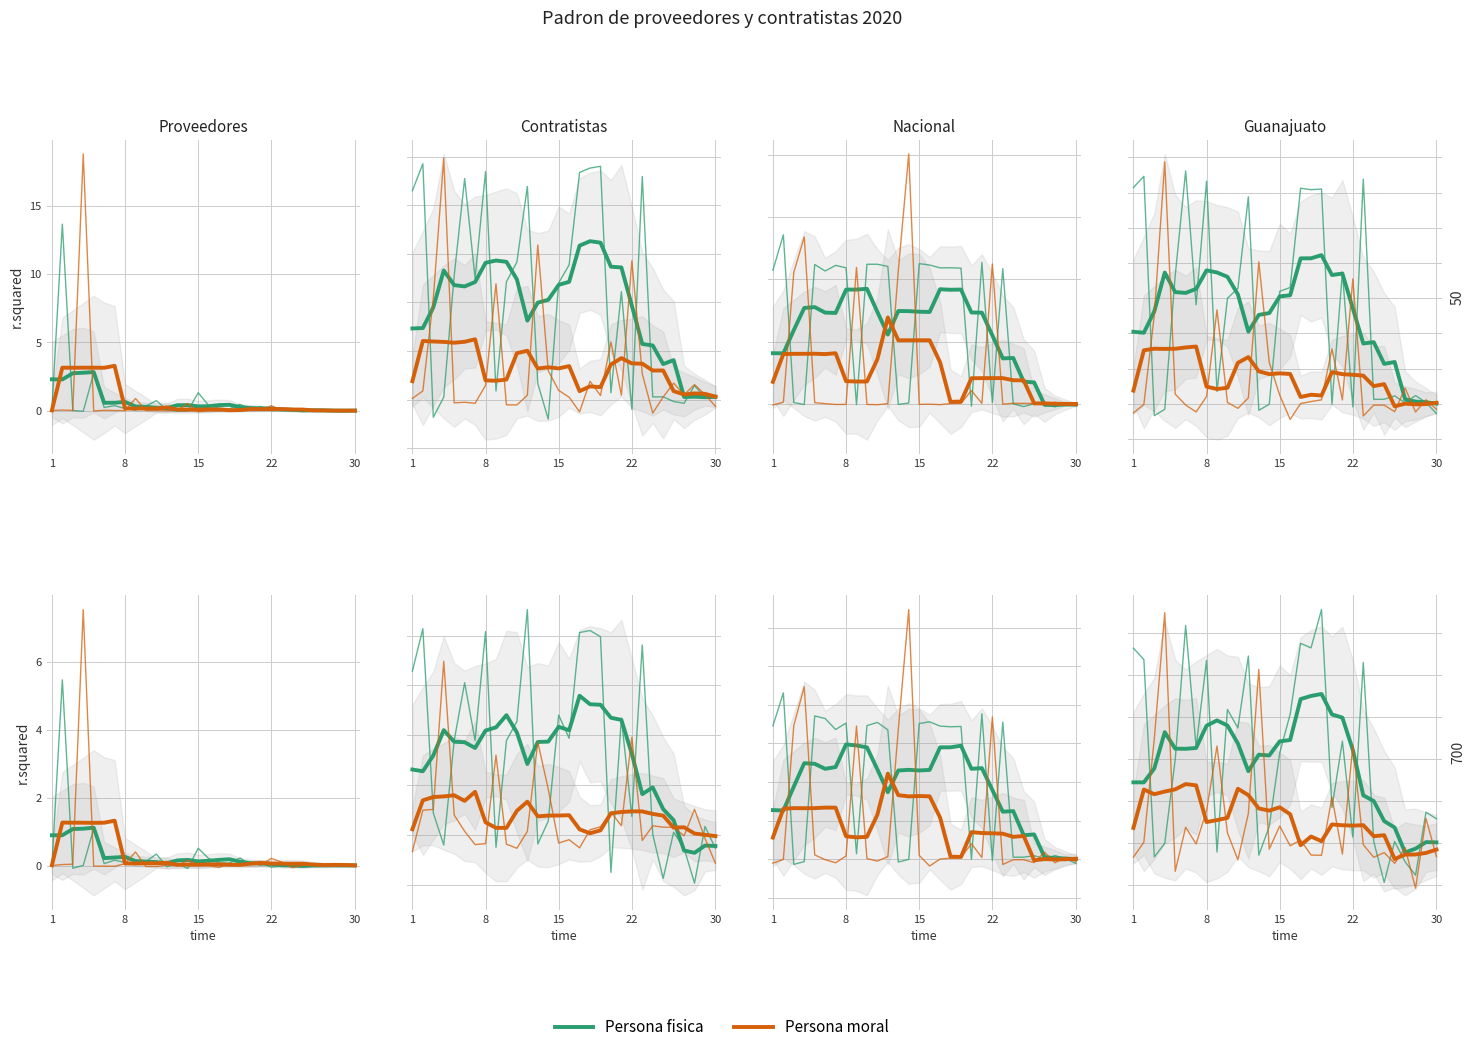

At which label is Persona fisica closest to 0?

22